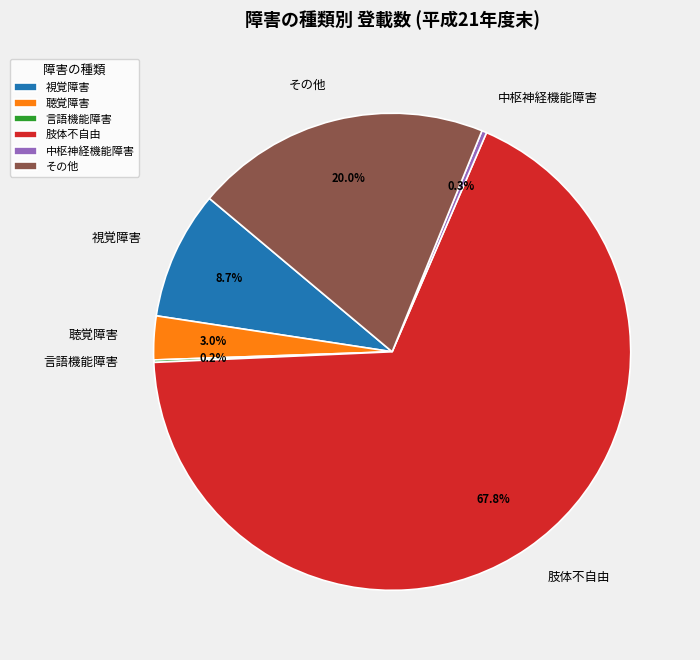

What is the majority slice?

肢体不自由